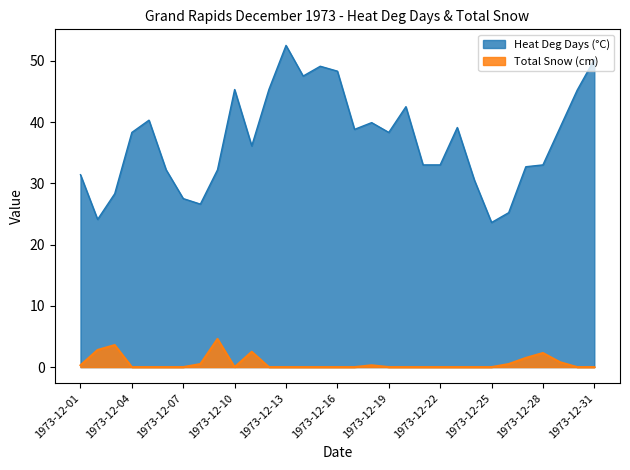

Reading left to right, extract all data points from this chart.

Heat Deg Days (°C): 31.4	24.1	28.3	38.3	40.3	32.2	27.5	26.6	32.2	45.3	36.1	45.3	52.5	47.5	49.1	48.3	38.8	39.9	38.3	42.5	33.0	33.0	39.1	30.5	23.6	25.2	32.7	33.0	39.1	45.2	50.2
Total Snow (cm): 0.3	2.8	3.6	0.0	0.0	0.0	0.0	0.5	4.6	0.0	2.5	0.0	0.0	0.0	0.0	0.0	0.0	0.3	0.0	0.0	0.0	0.0	0.0	0.0	0.0	0.5	1.5	2.3	0.8	0.0	0.0